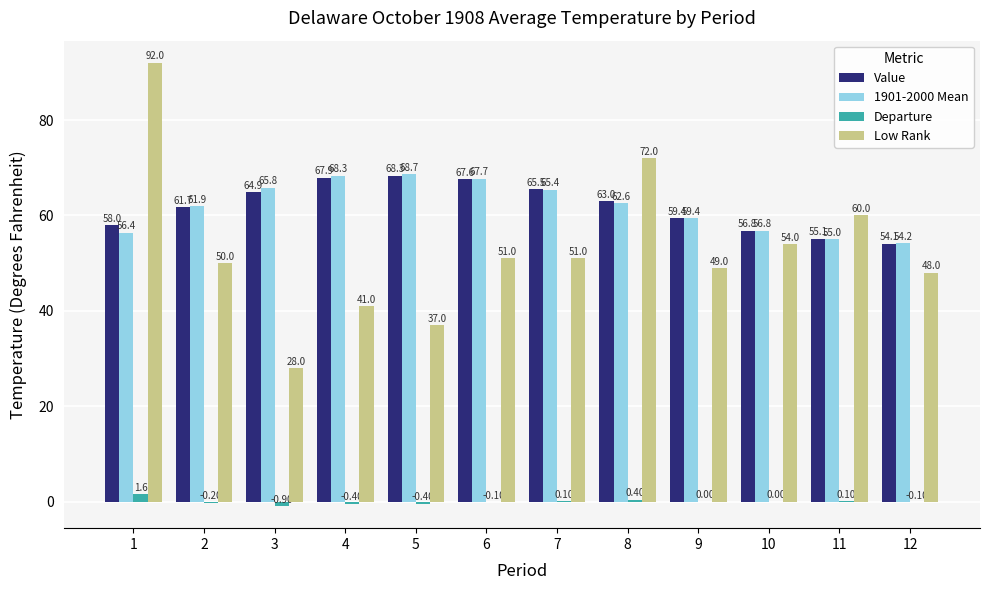

Which series has the widest spread of values?

Low Rank